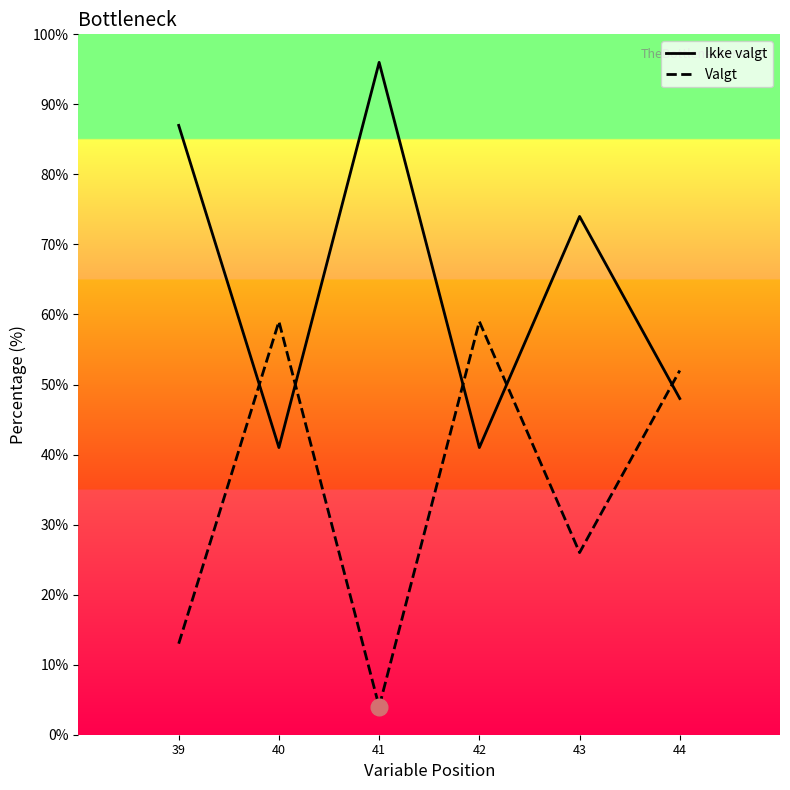

True or false: Valgt has a value of 32 at 44.

False